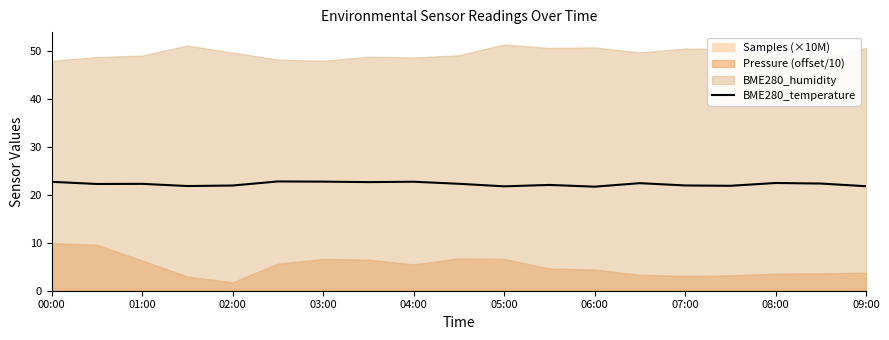

What is the lowest value of the BME280_temperature series?

21.7